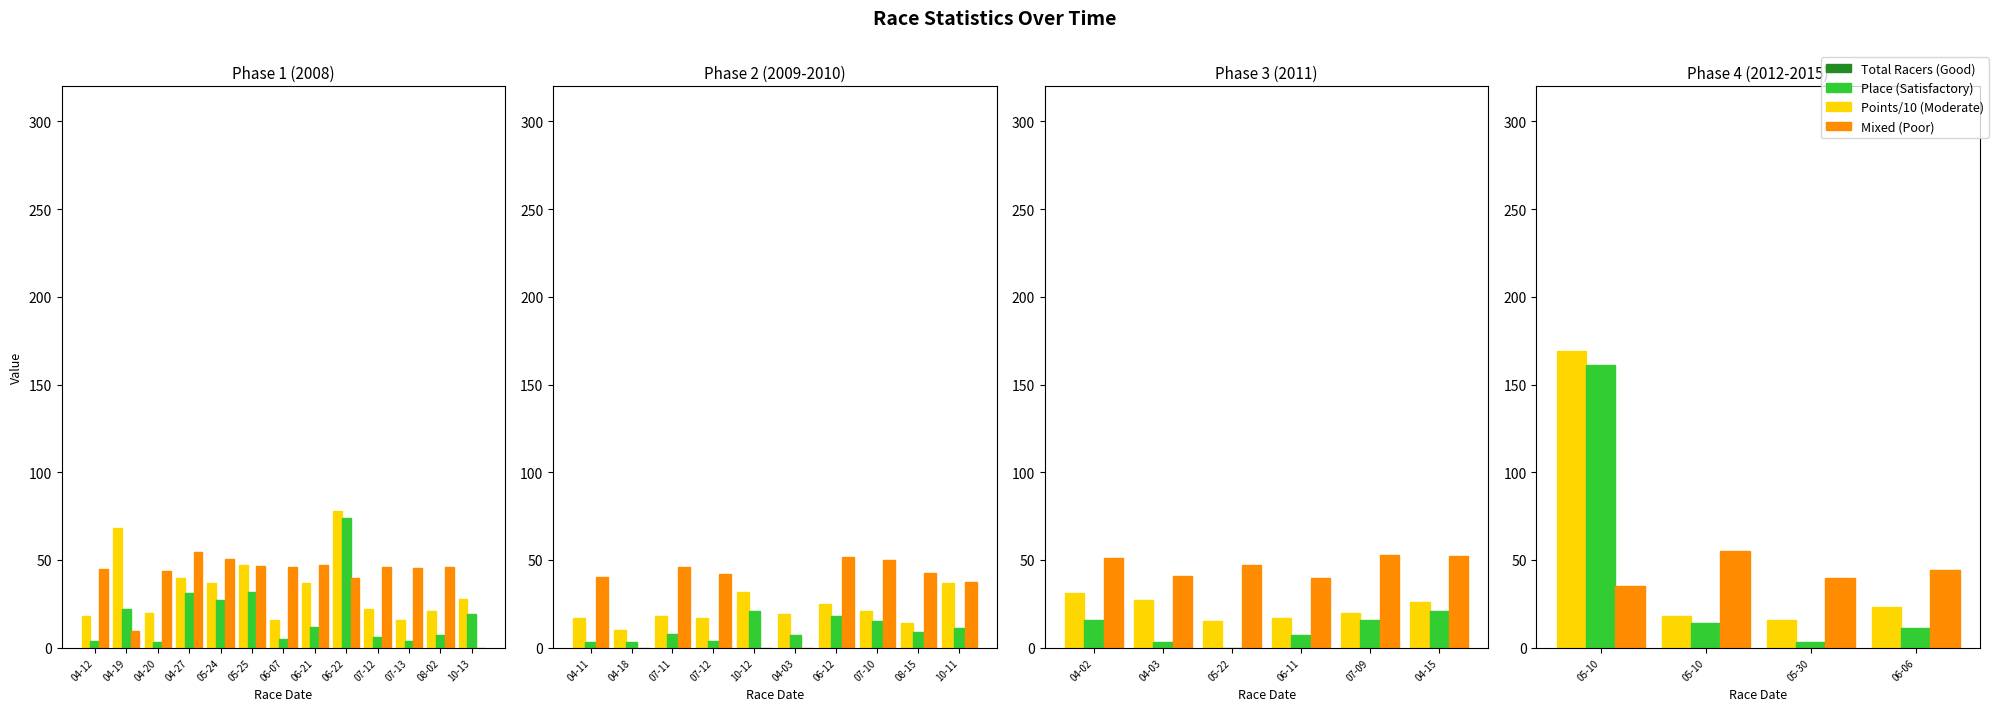

What is the smallest value displayed?

3.0